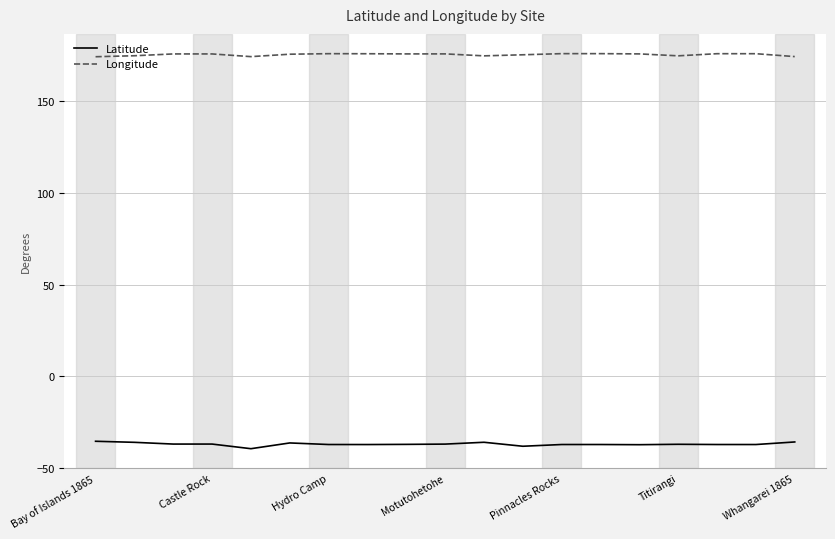

True or false: Longitude has more than 1 interior local peaks.

True